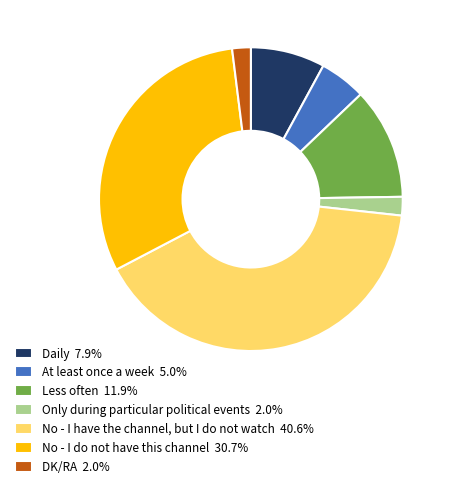

Does No - I have the channel, but I do not watch 40.6% represent more than half of the total?

No